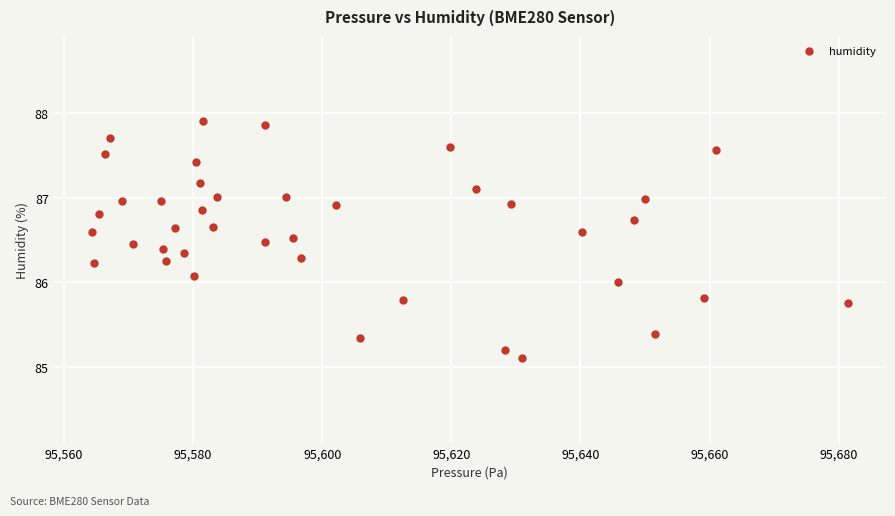

What is the range of X values (max minus min)?

117.2